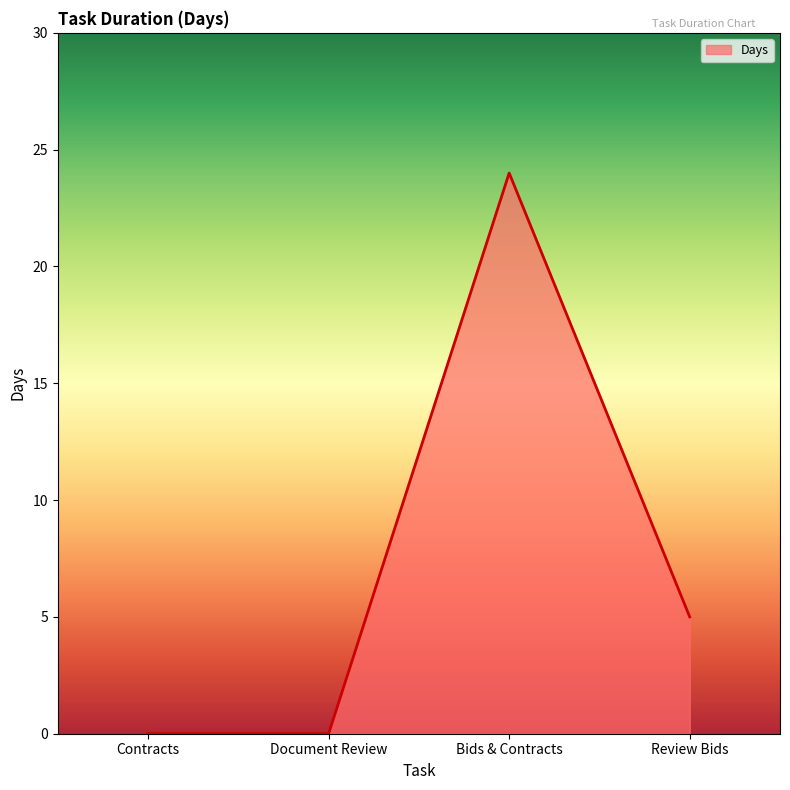

What position from the left is Document Review?

2